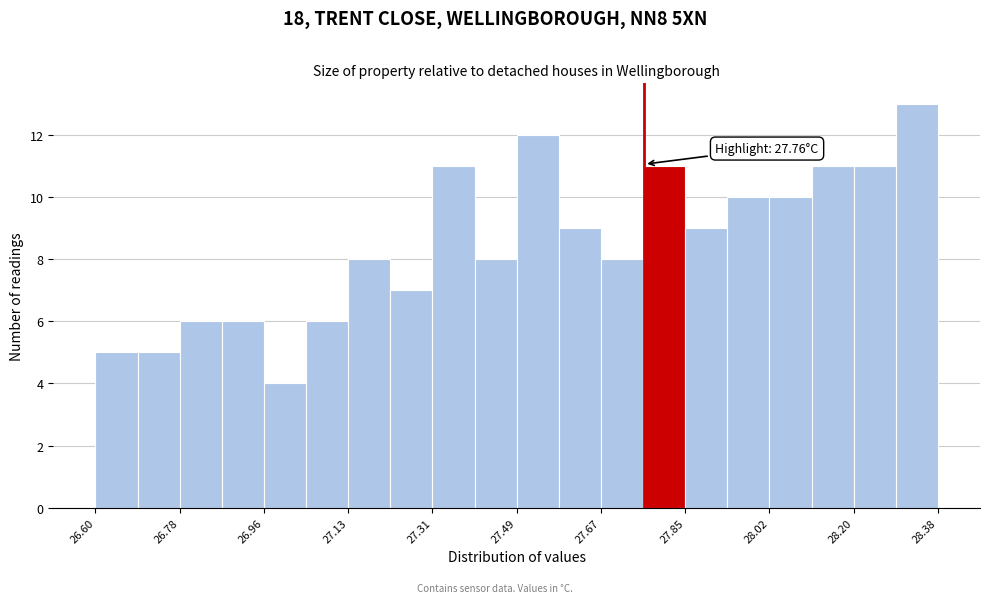

Which range on the x-axis has the tallest bar?

28.30 to 28.38